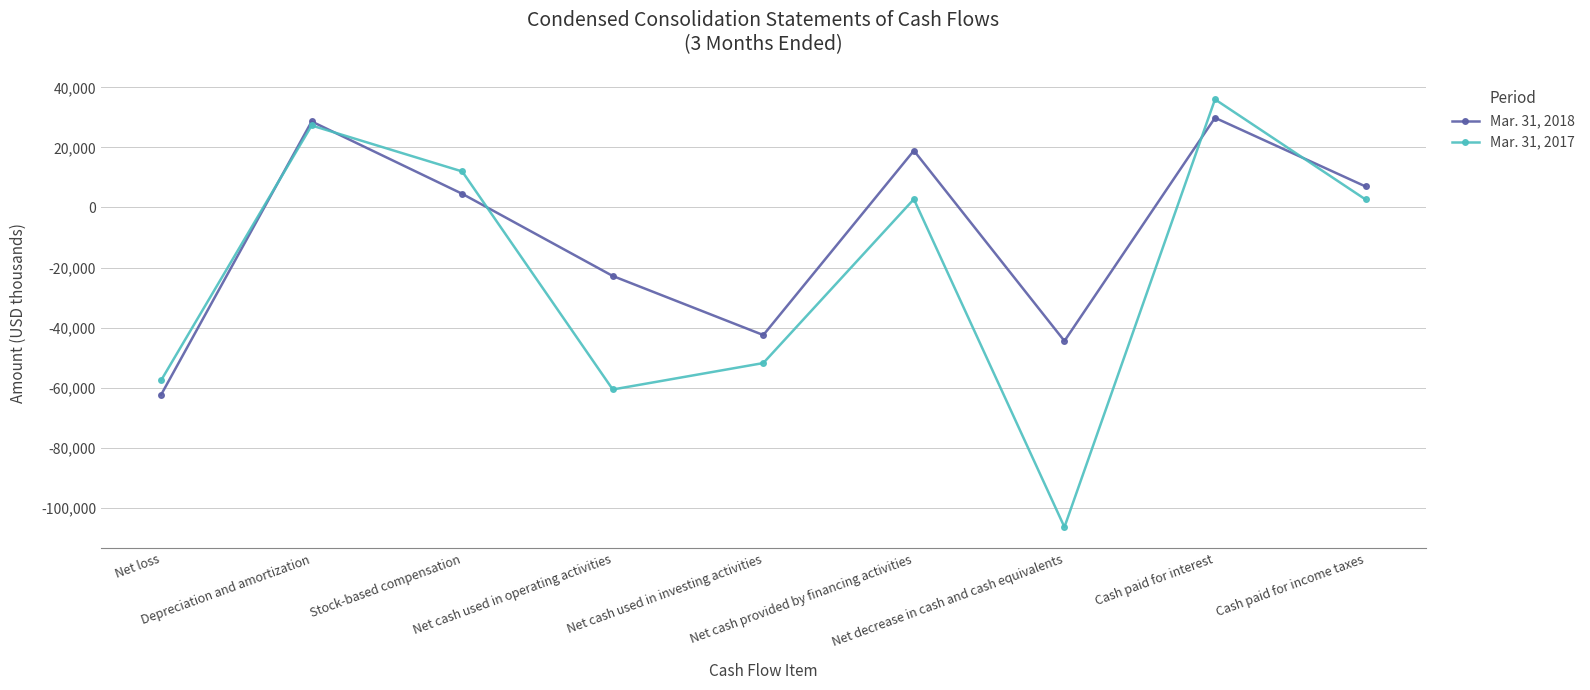

What are all the series names shown in the legend?

Mar. 31, 2018, Mar. 31, 2017